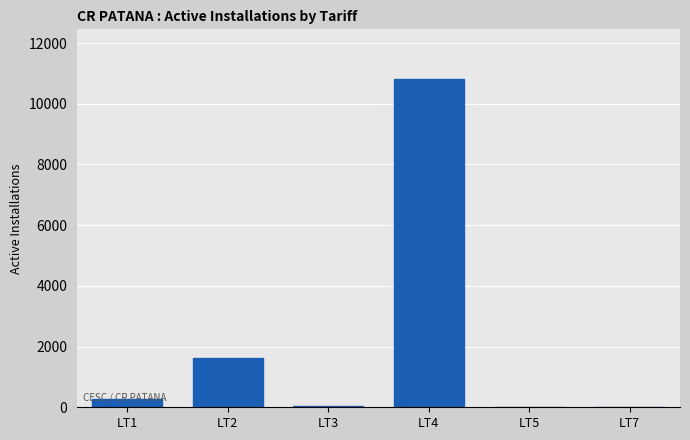

What is the sum of all values?

12787